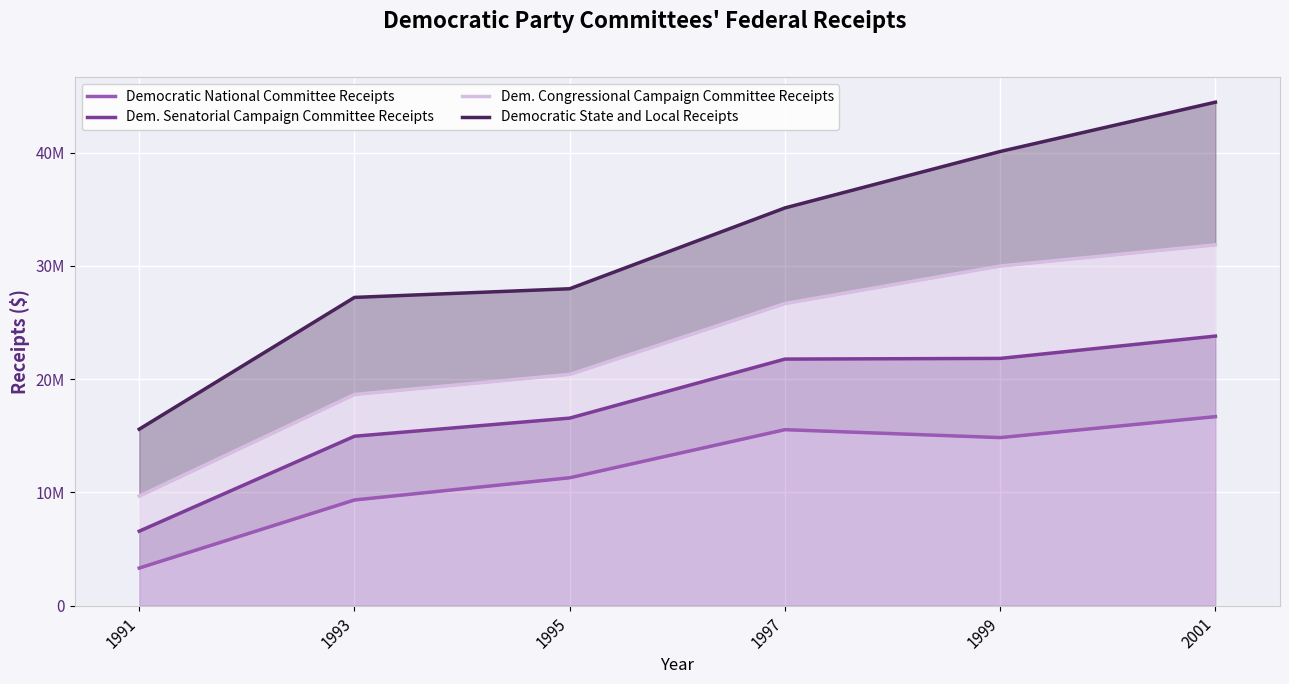

What is the minimum value for Democratic National Committee Receipts?

3321507